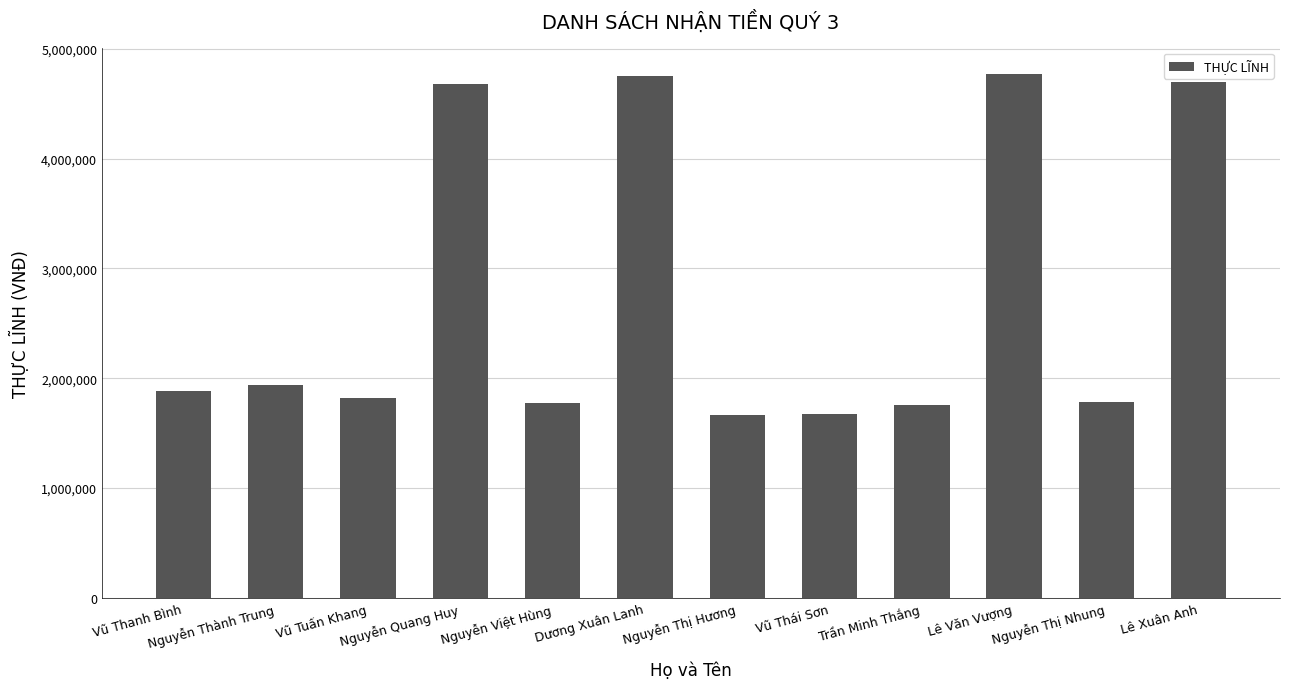

What is the sum of the values at Vũ Thanh Bình and Dương Xuân Lanh?

6637310